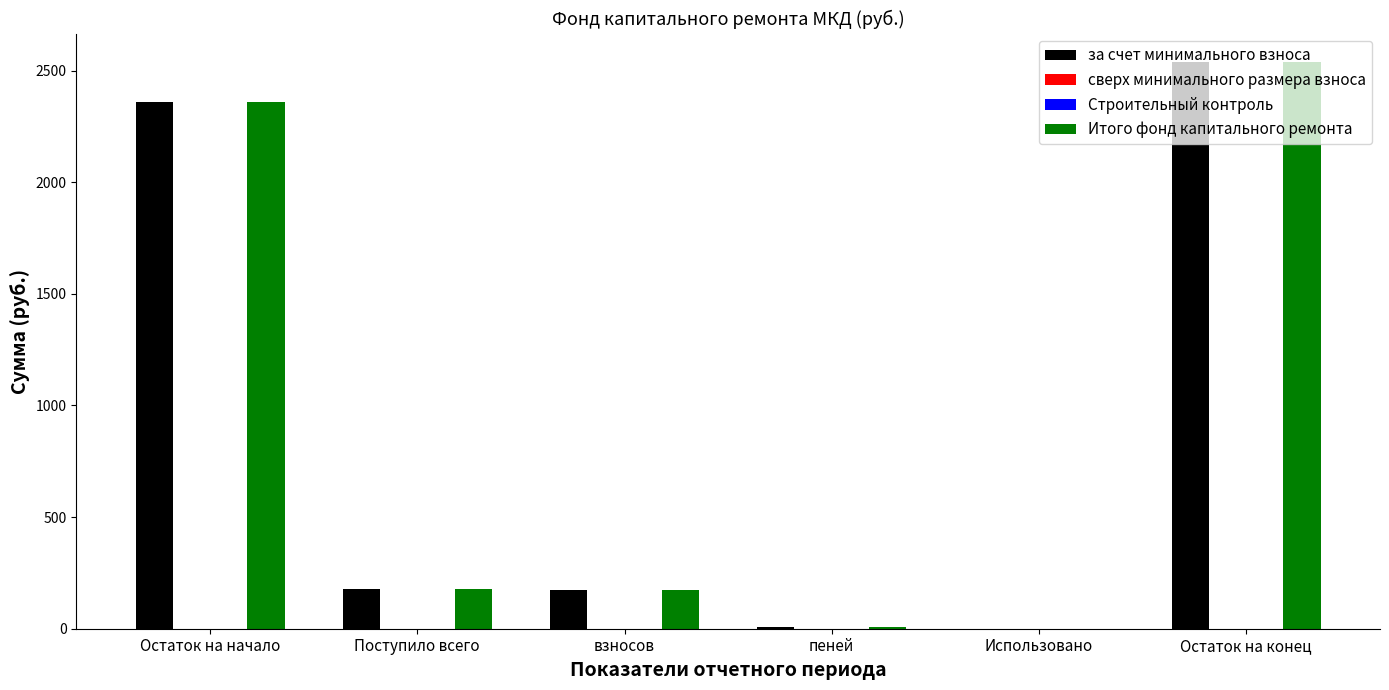

Rank the series at взносов from highest to lowest value.

за счет минимального взноса, Итого фонд капитального ремонта, сверх минимального размера взноса, Строительный контроль